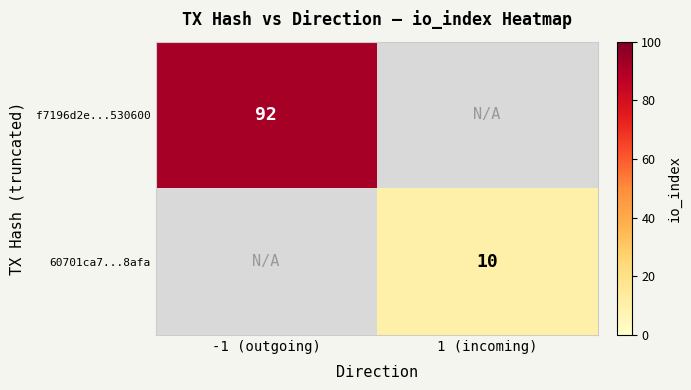

True or false: f7196d2e...530600 has a value of 161 at -1 (outgoing).

False